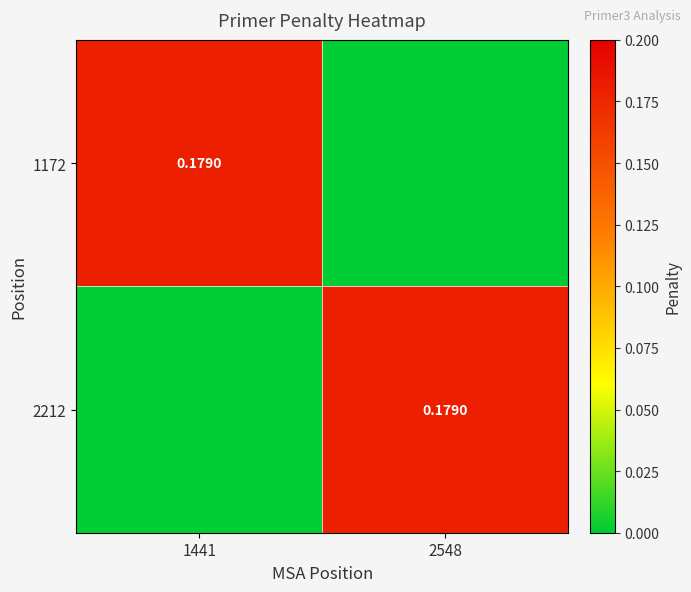

Which series has the largest total across all categories?

2212